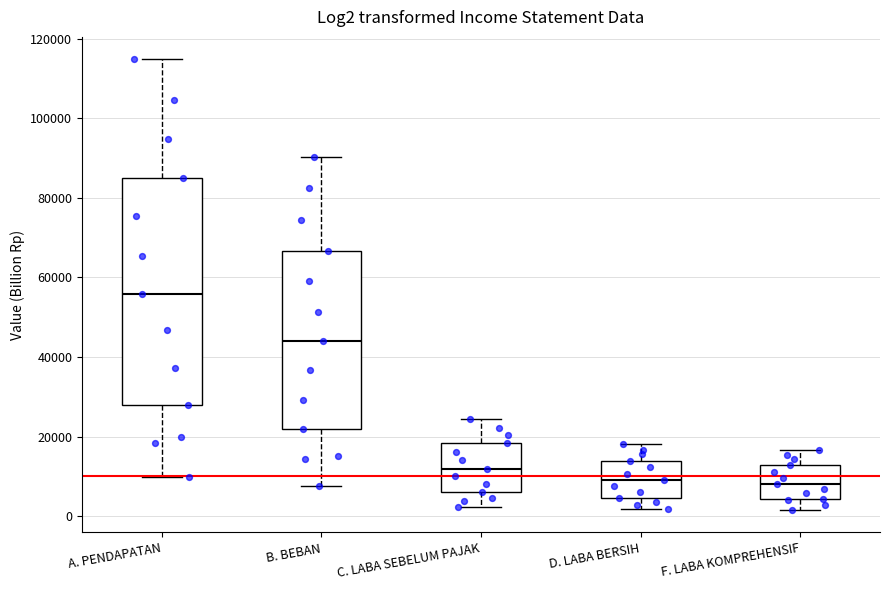

Reading left to right, read every box against the y-axis: the position of its median line, the range the box covers, and the ends of its whiskers. The values are not printed on the chart, so give them approximately, as read against the axis.

A. PENDAPATAN: median 56000, box 28000 to 86000, whiskers 10000 to 114000
B. BEBAN: median 44000, box 22000 to 66000, whiskers 8000 to 90000
C. LABA SEBELUM PAJAK: median 12000, box 6000 to 18000, whiskers 2000 to 24000
D. LABA BERSIH: median 8000, box 4000 to 14000, whiskers 2000 to 18000
F. LABA KOMPREHENSIF: median 8000, box 4000 to 12000, whiskers 2000 to 16000